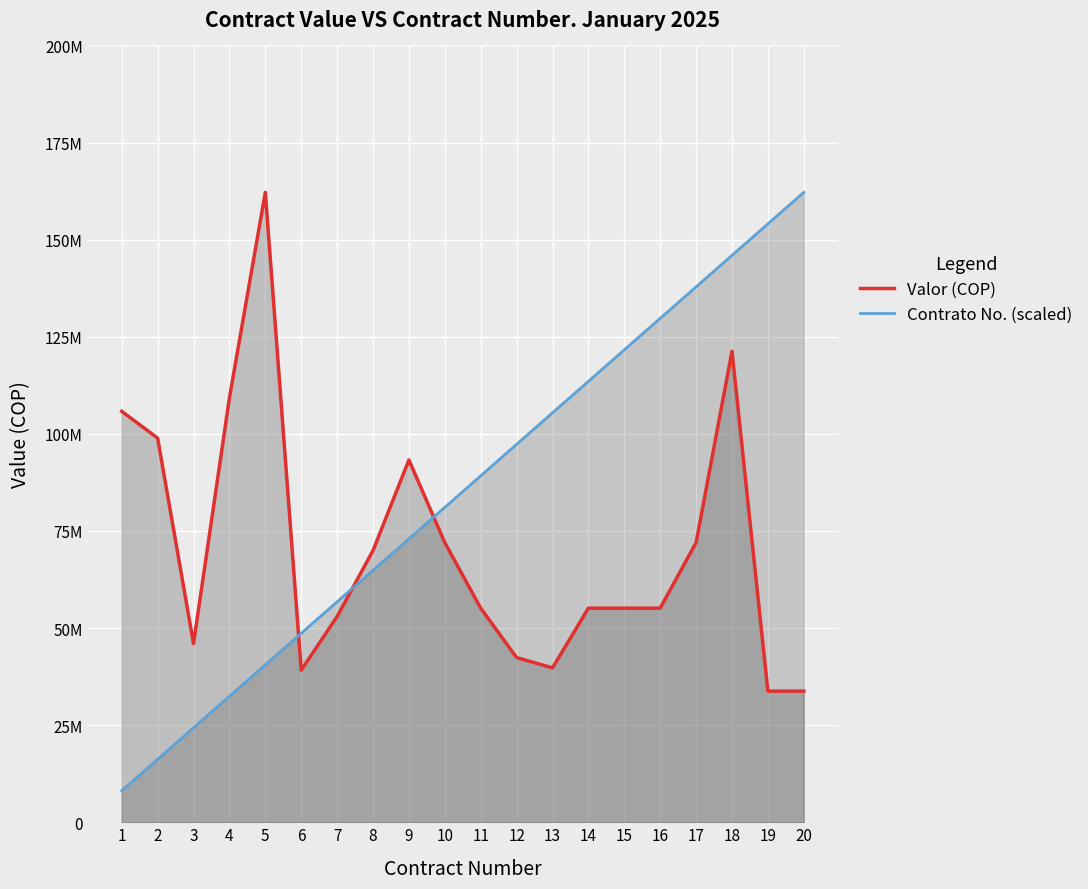

Which series has the widest spread of values?

Contrato No. (scaled)